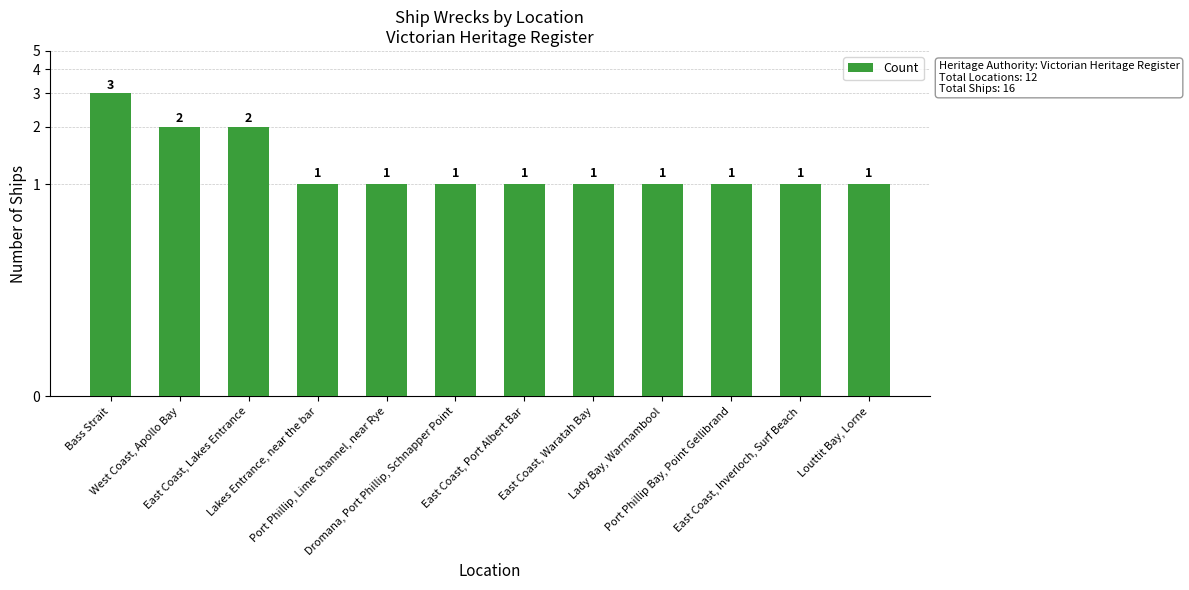

What is the greatest value displayed?

3